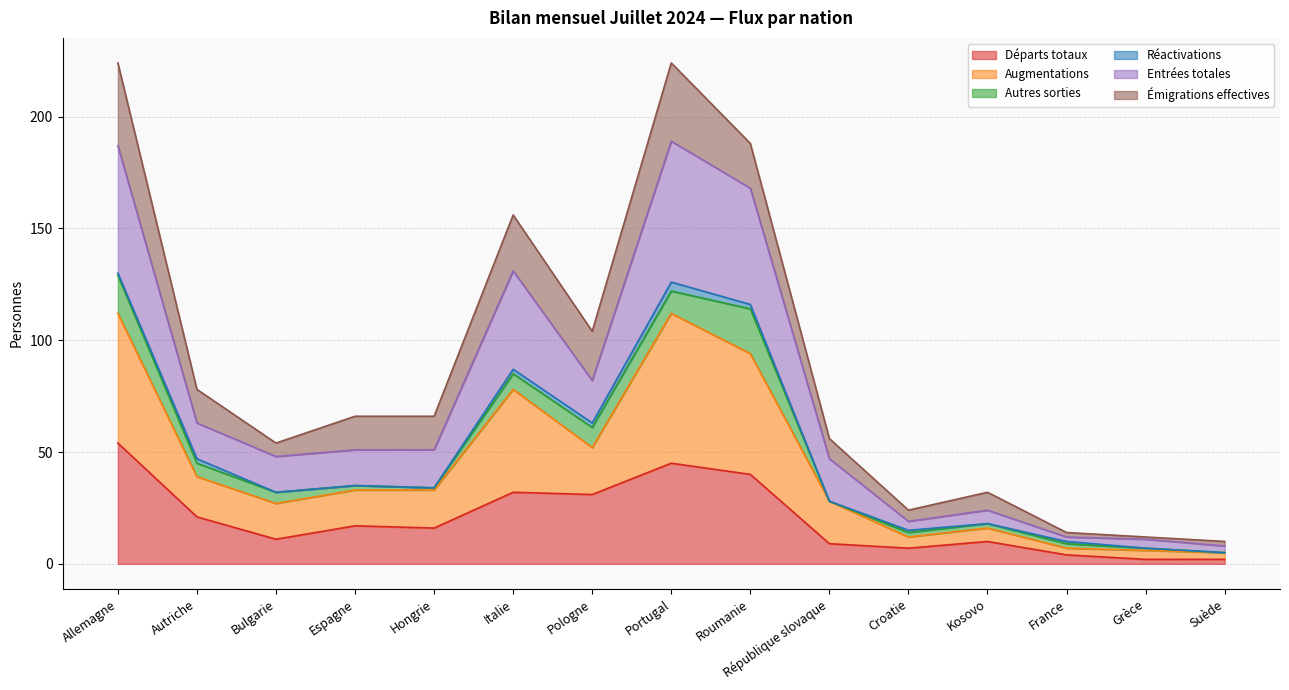

Is it true that Entrées totales equals 5 at Suède?

True